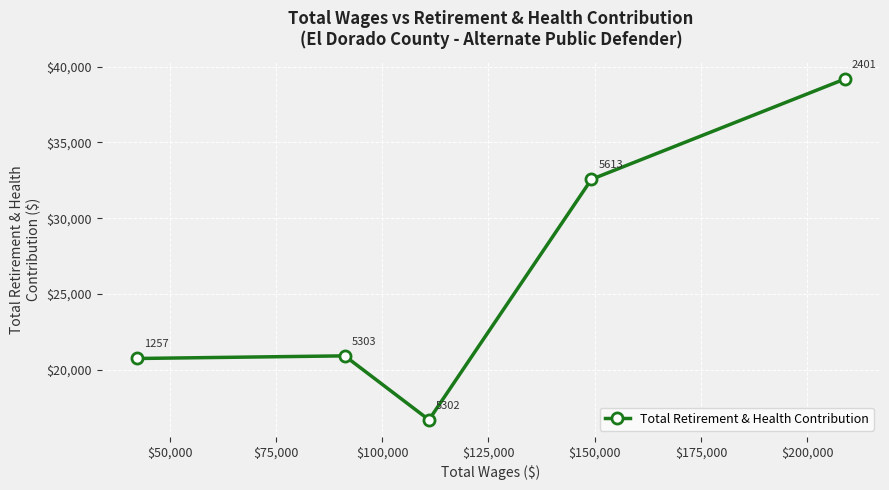

True or false: the data has more than 0 interior local peaks.

True